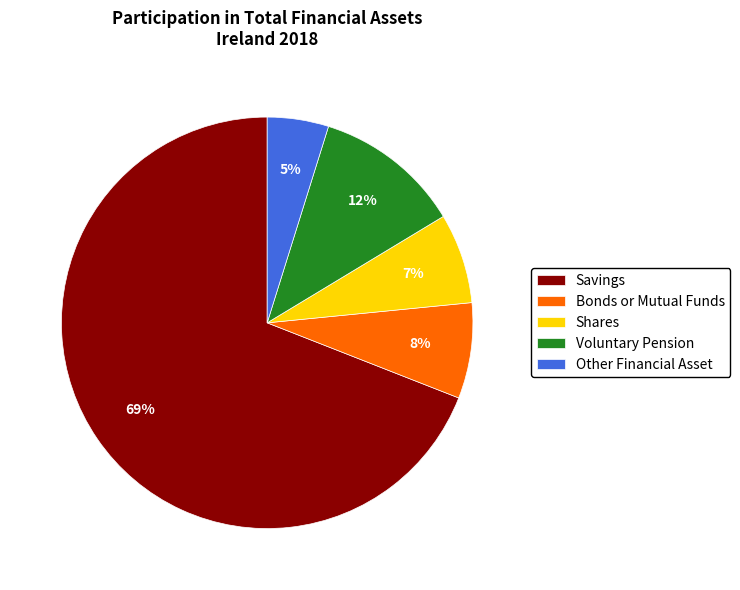

How many segments does this pie chart have?

5